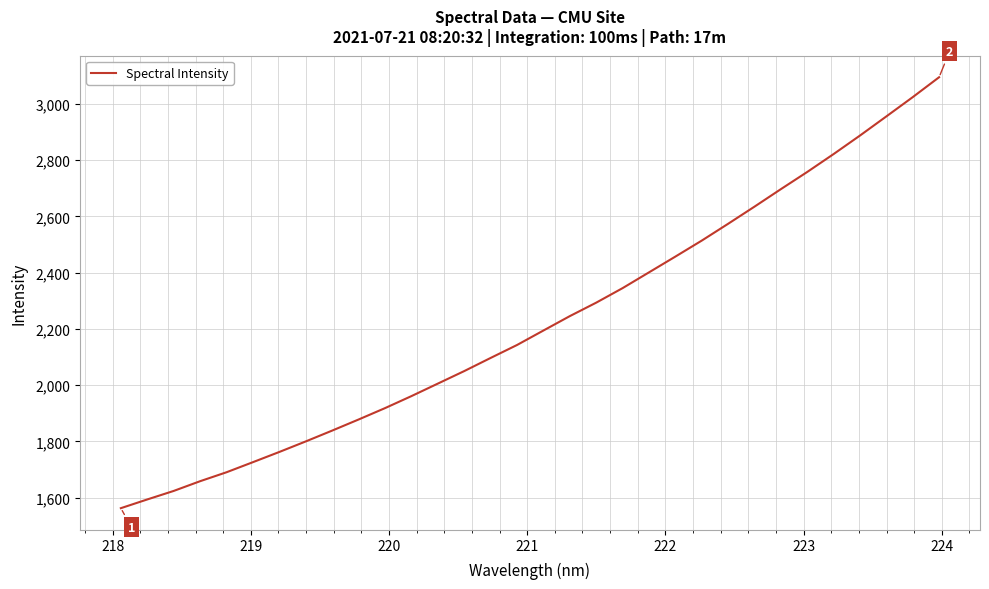

What is the maximum value shown in the chart?

3095.3